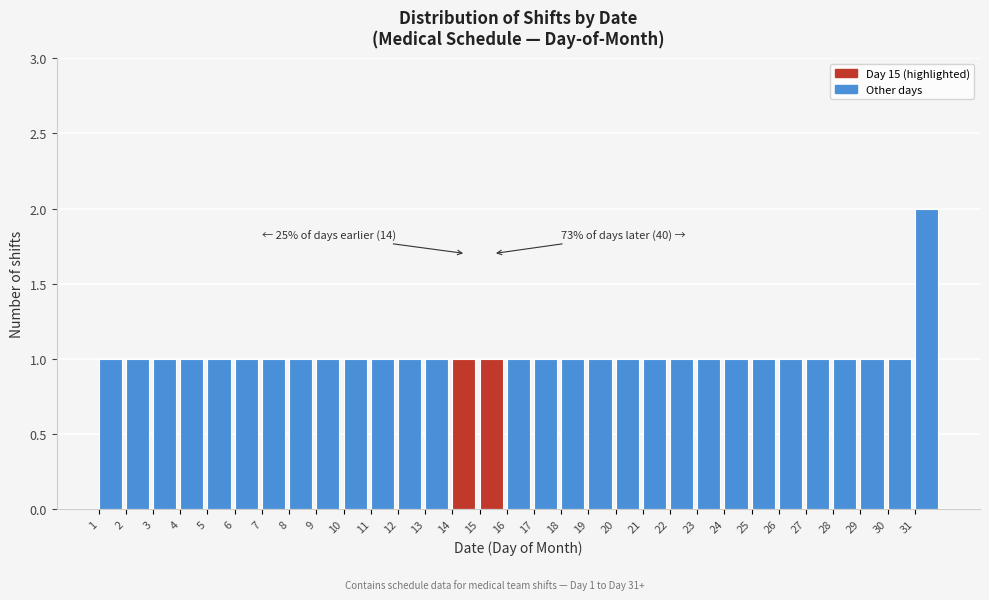

Over which range of the x-axis is the bar tallest?

31 to 32